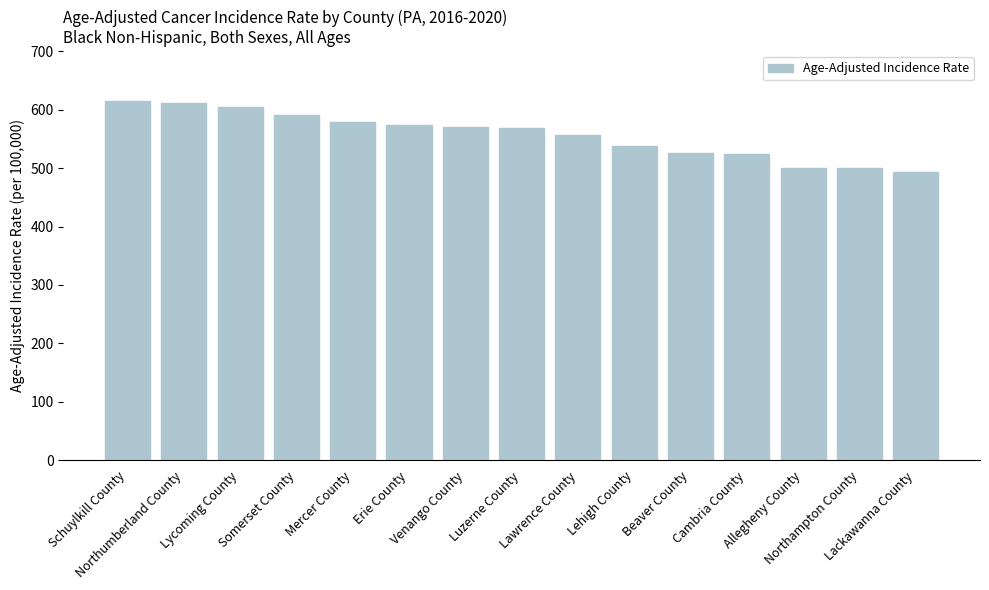

What is the sum of all values?

8350.3